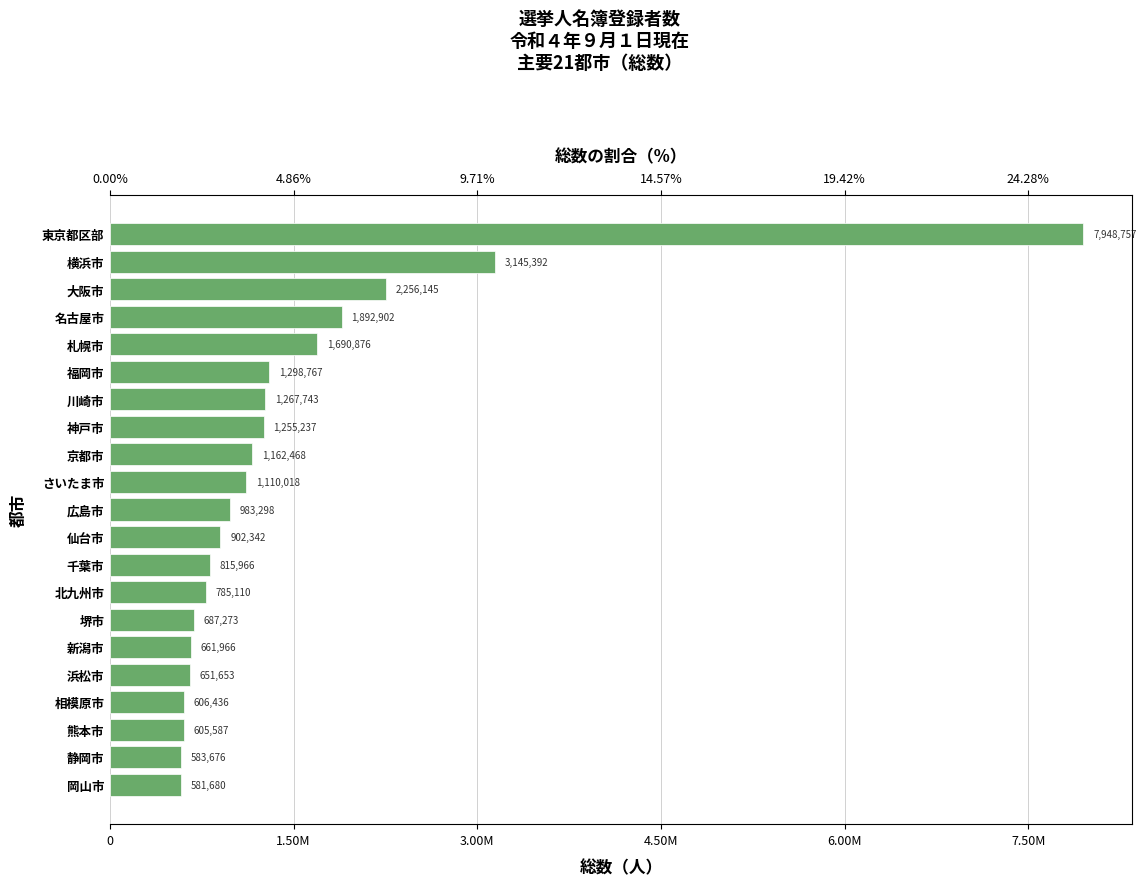

Reading left to right, extract all data points from this chart.

581680	583676	605587	606436	651653	661966	687273	785110	815966	902342	983298	1110018	1162468	1255237	1267743	1298767	1690876	1892902	2256145	3145392	7948757